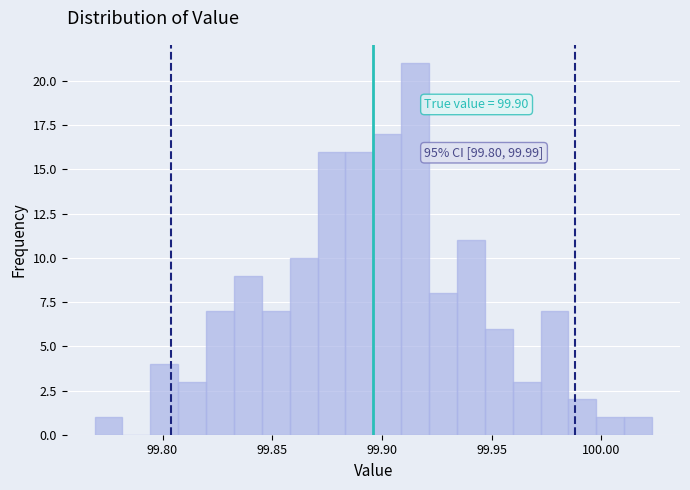

Around what value on the x-axis is the tallest bar? Give the approximate position of its centre, as read against the axis.

99.915